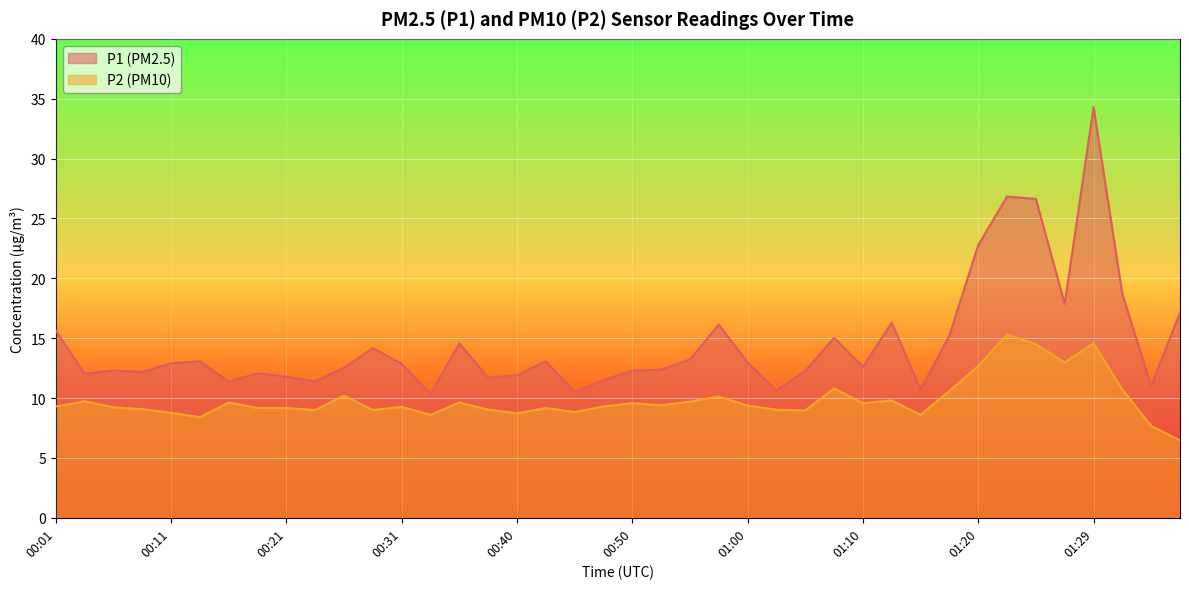

Which label corresponds to the smallest value in the chart?

01:37